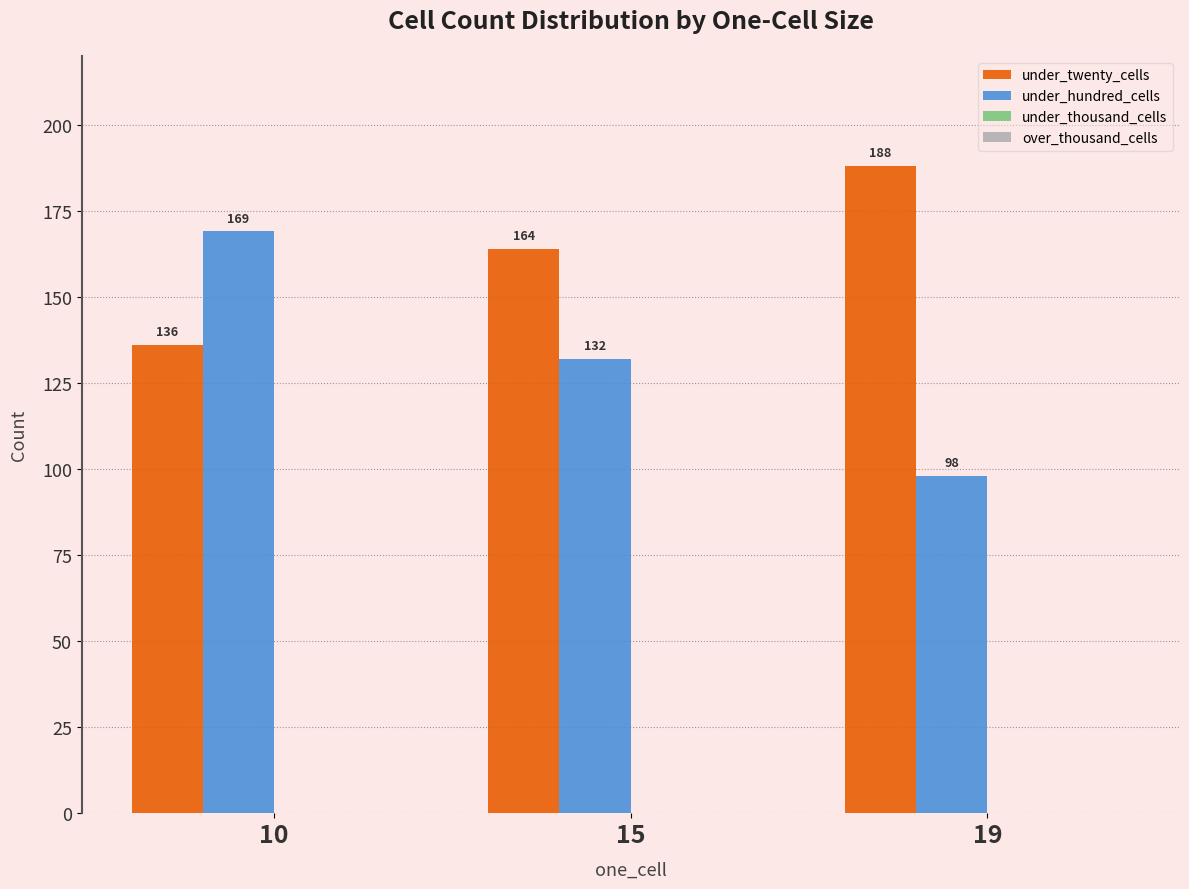

How many bars are there in each group?

2